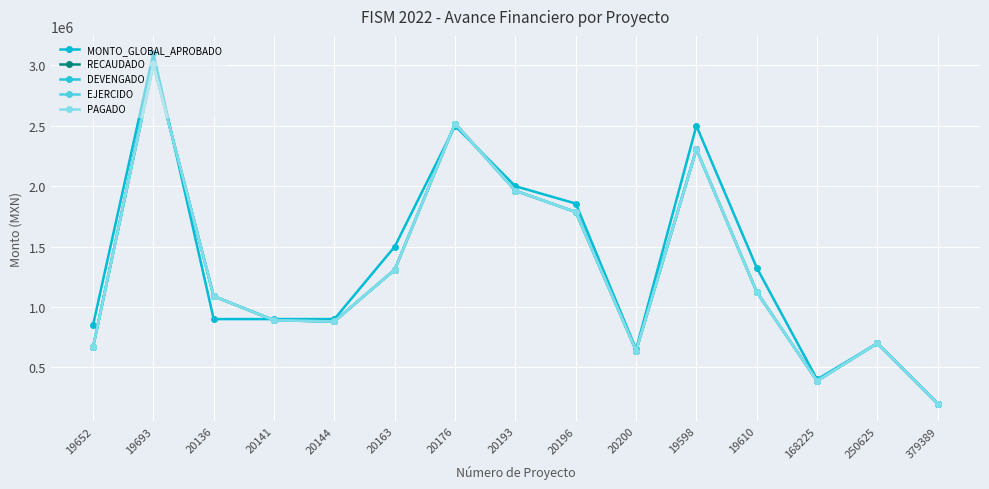

How many interior local valleys does the EJERCIDO series have?

3